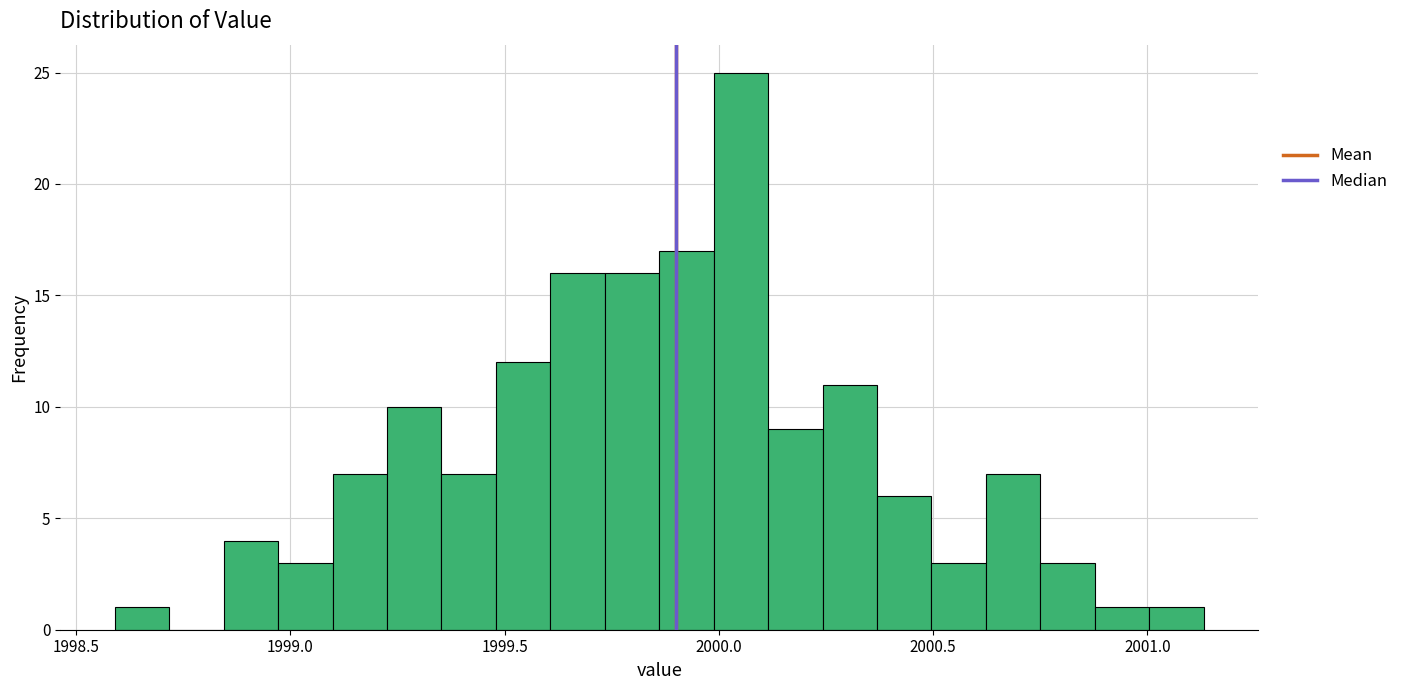

Read against the x-axis, roughly where is the centre of the tallest bar?

2000.05